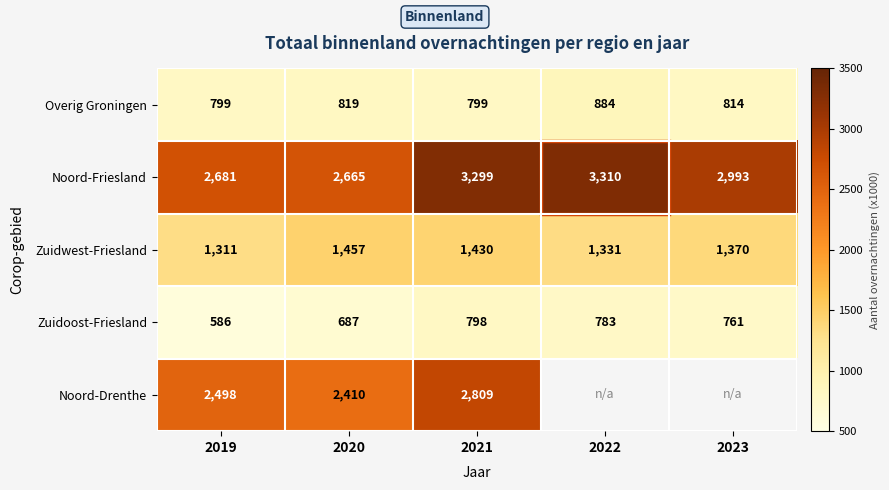

Count the number of categories in the chart.

5